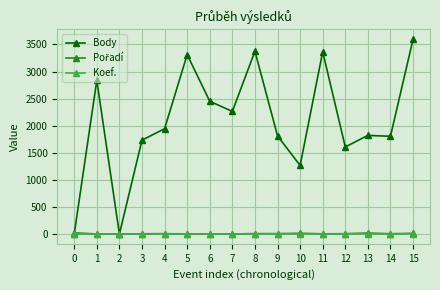

True or false: Body has more than 1 interior local peaks.

True